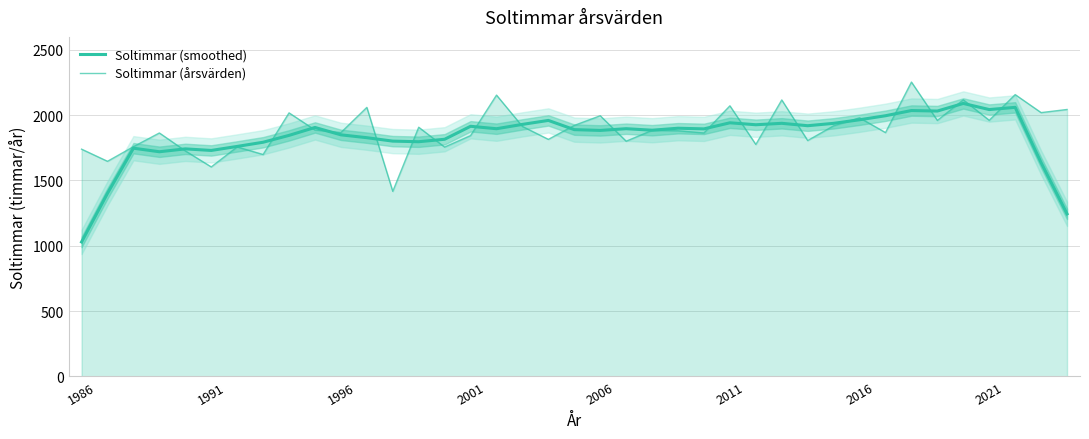

List the series in order of their peak value, highest first.

Soltimmar (årsvärden), Soltimmar (smoothed)